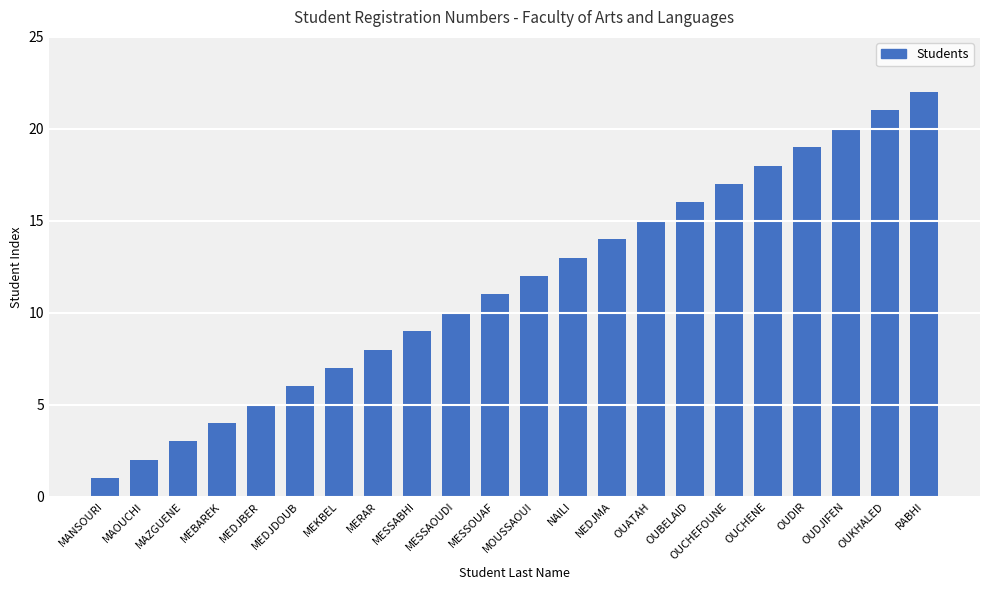

Reading left to right, transcribe all the data shown in this chart.

1	2	3	4	5	6	7	8	9	10	11	12	13	14	15	16	17	18	19	20	21	22